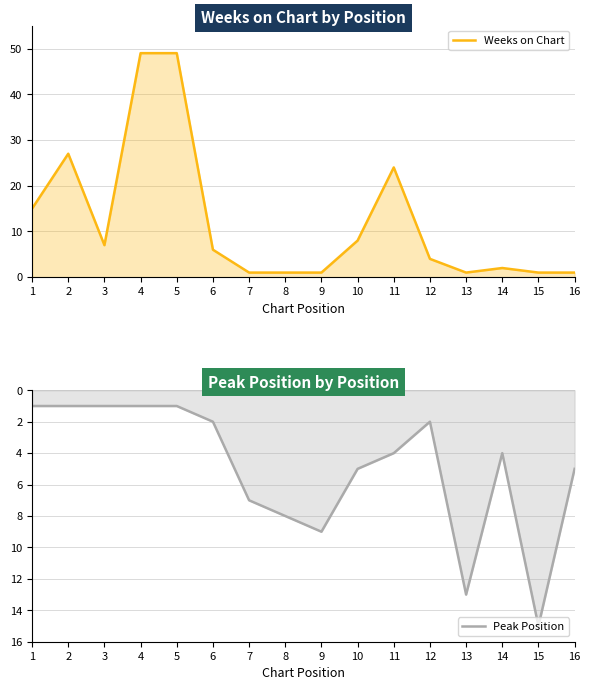

Which category has the lowest value in the Weeks on Chart series?

7